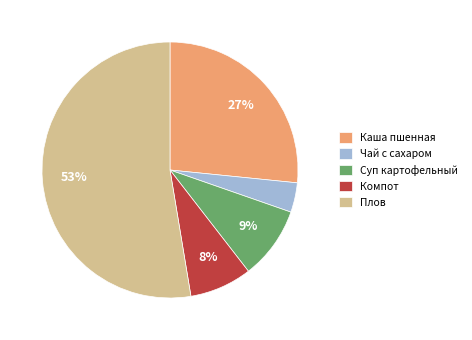

How many segments does this pie chart have?

5